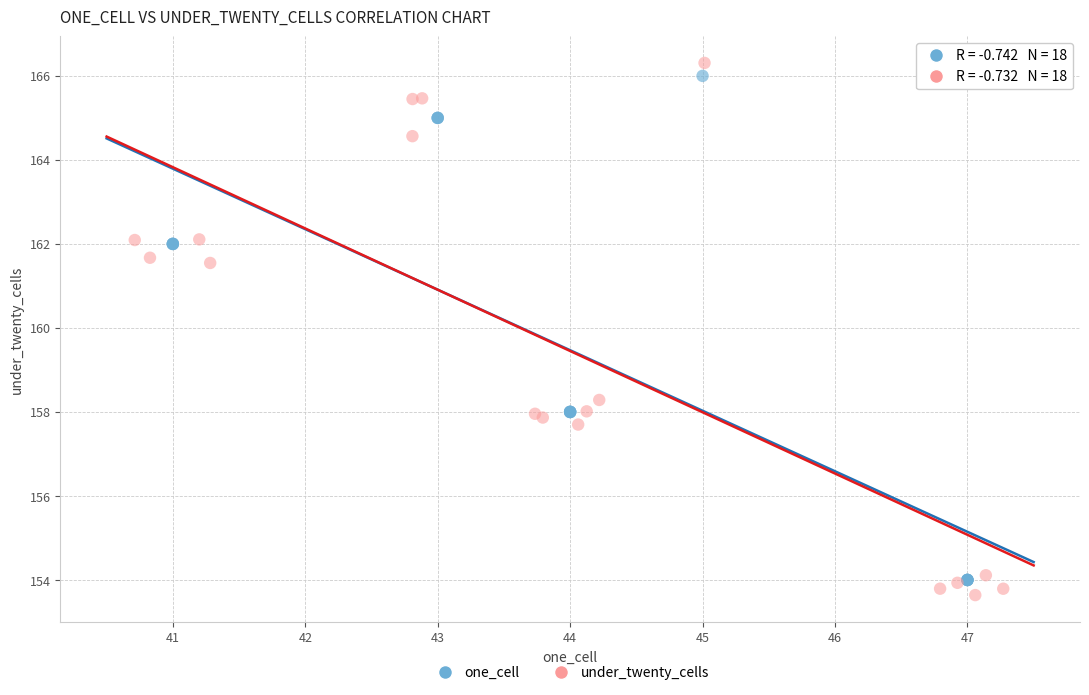

Which series reaches the maximum Y coordinate?

under_twenty_cells